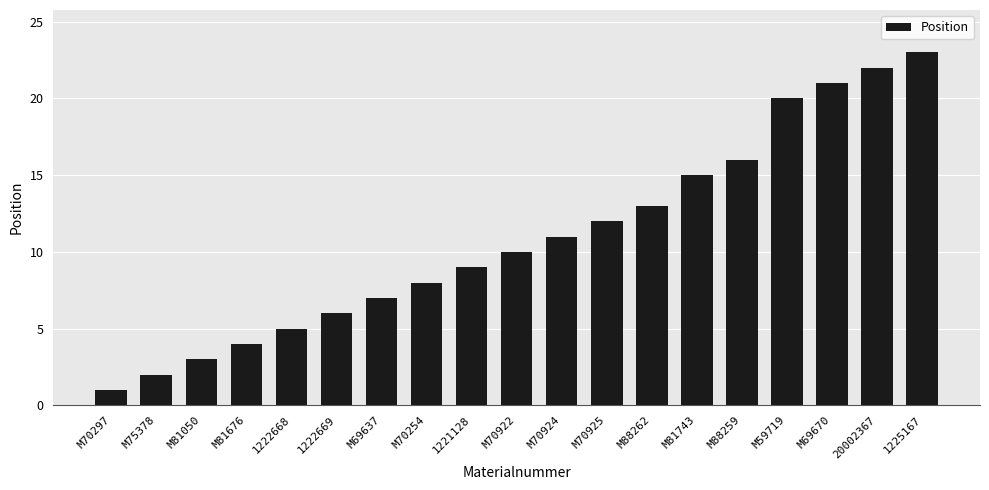

Does the chart contain any negative values?

No